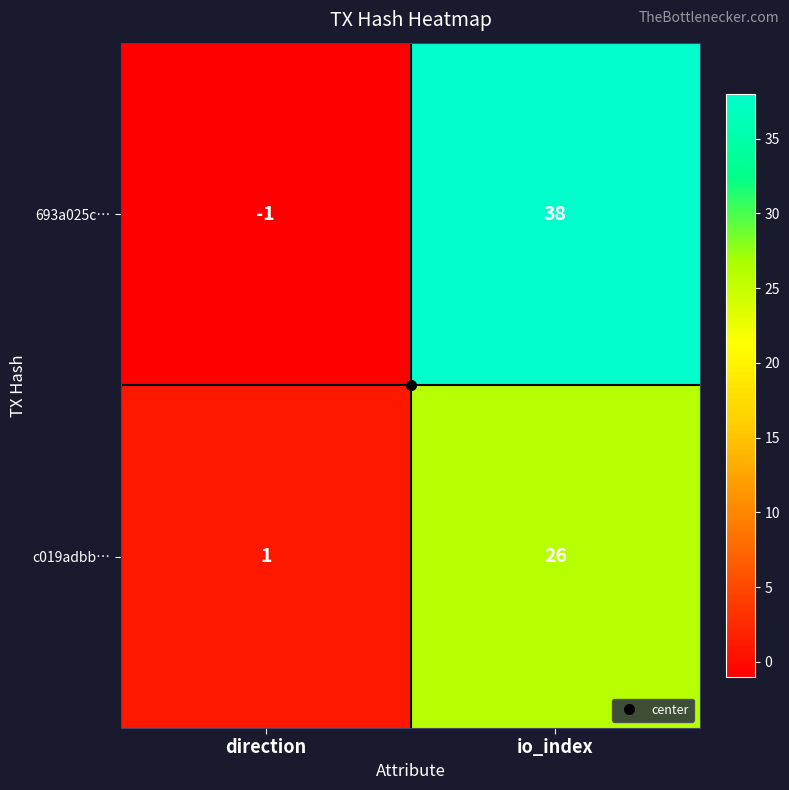

What is the sum of all 693a025c… values?

37